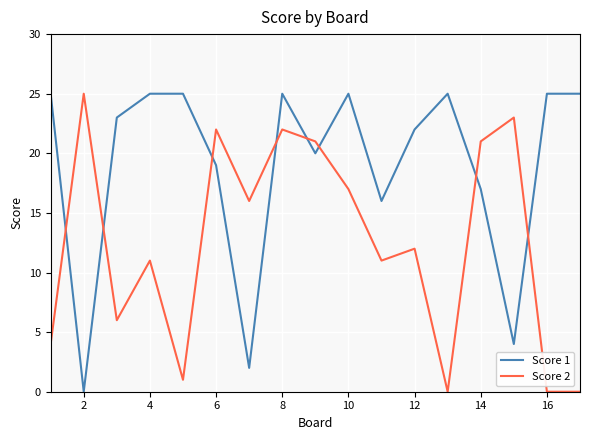

Which series has the largest total across all categories?

Score 1